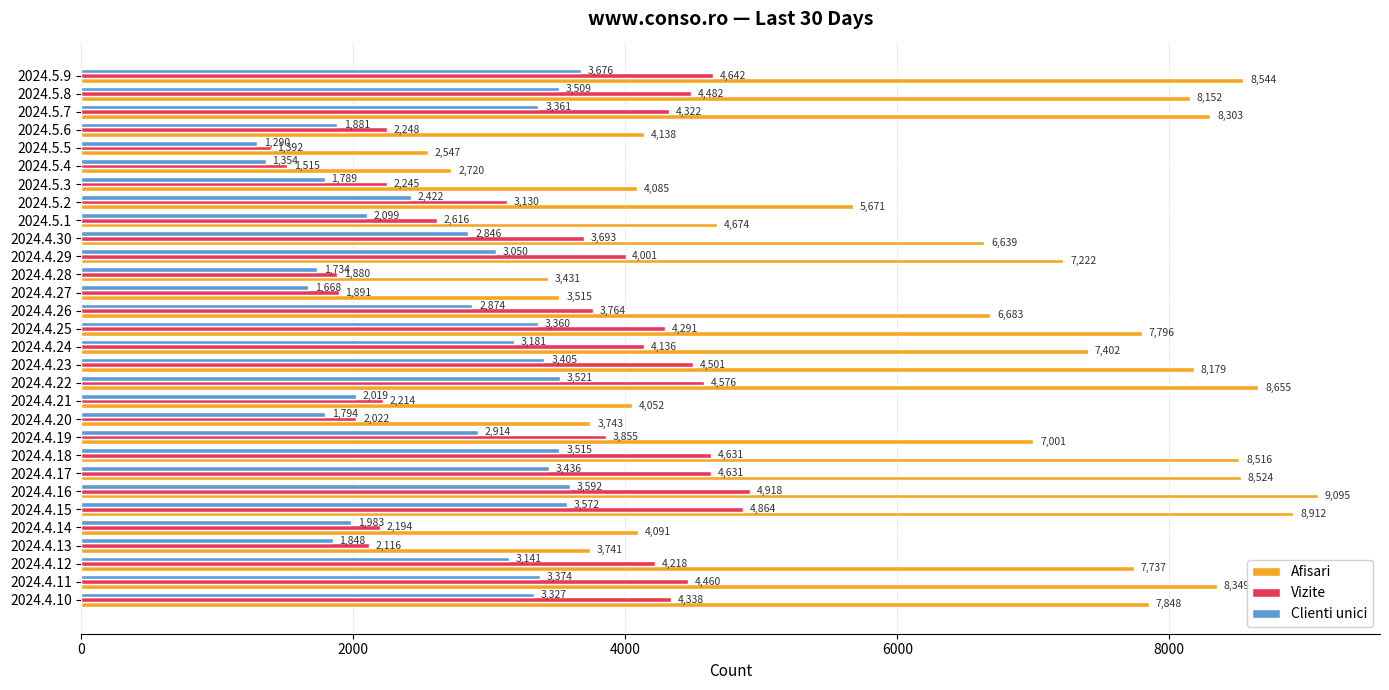

At which category is the sum across all series the highest?

2024.4.16